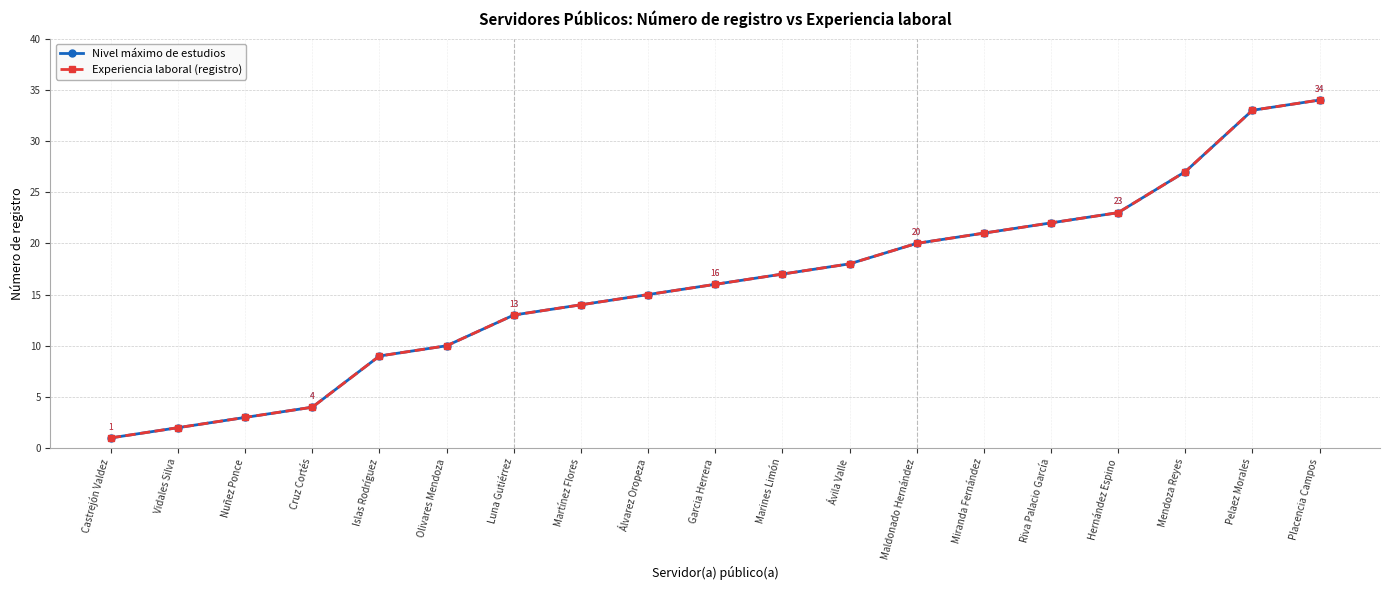

True or false: Nivel máximo de estudios and Experiencia laboral (registro) intersect in this chart.

False